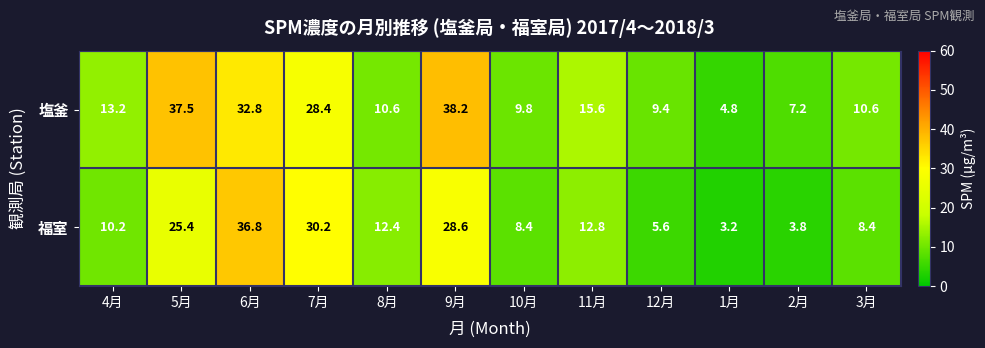

True or false: 塩釜 has a value of 9.8 at 11月.

False